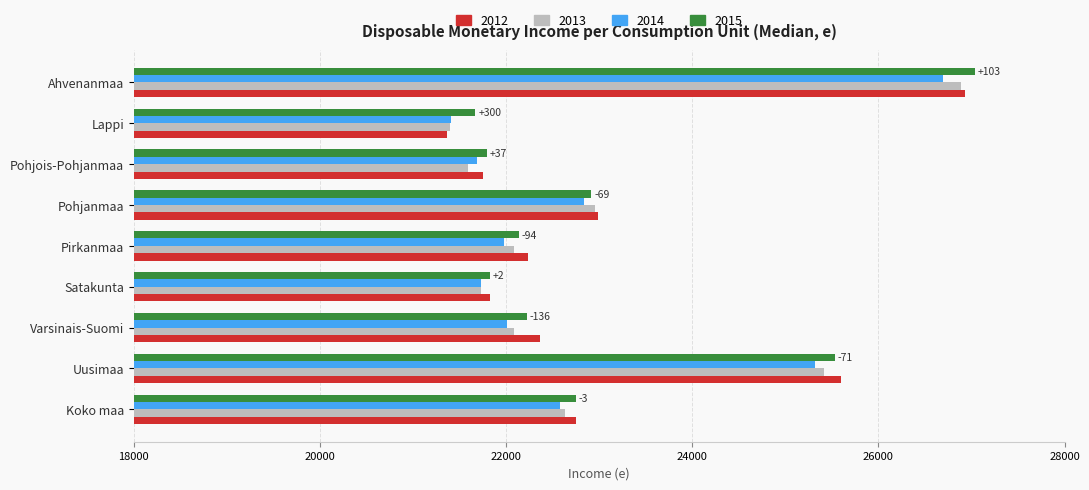

True or false: 2012 has a value of 11048 at Satakunta.

False